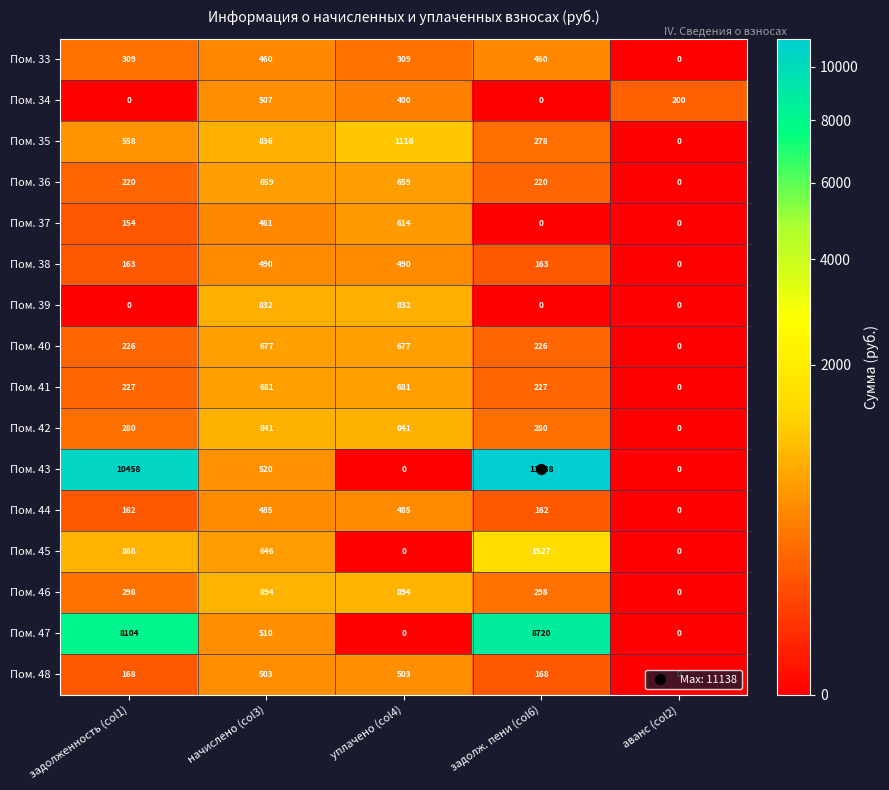

Which series has the largest range (max minus min)?

Пом. 43